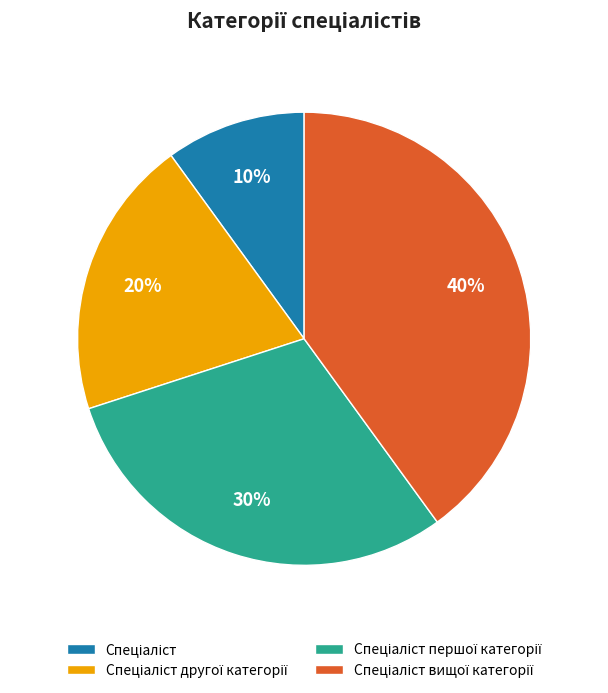

To the nearest percent, what is the difference between the largest and smallest slice percentages?

30%